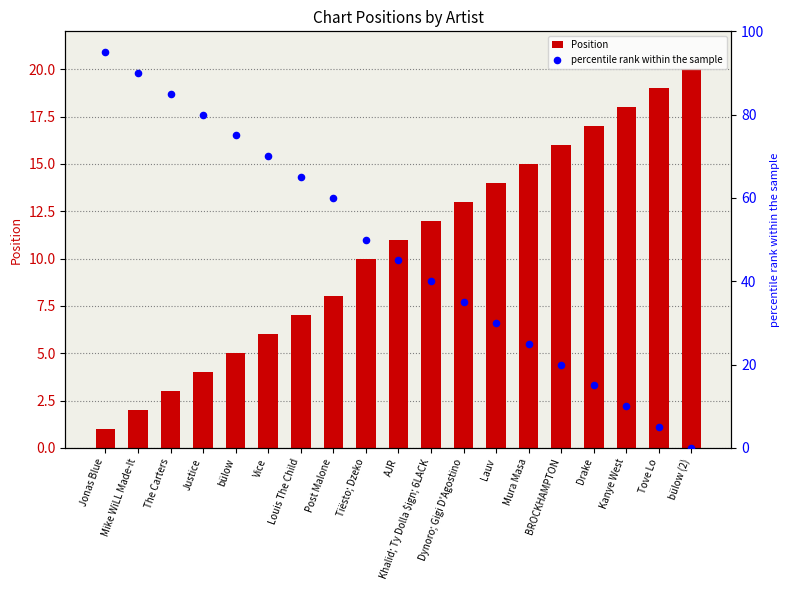

Is the value of percentile rank within the sample at The Carters greater than the value of Position at Dynoro; Gigi D'Agostino?

Yes